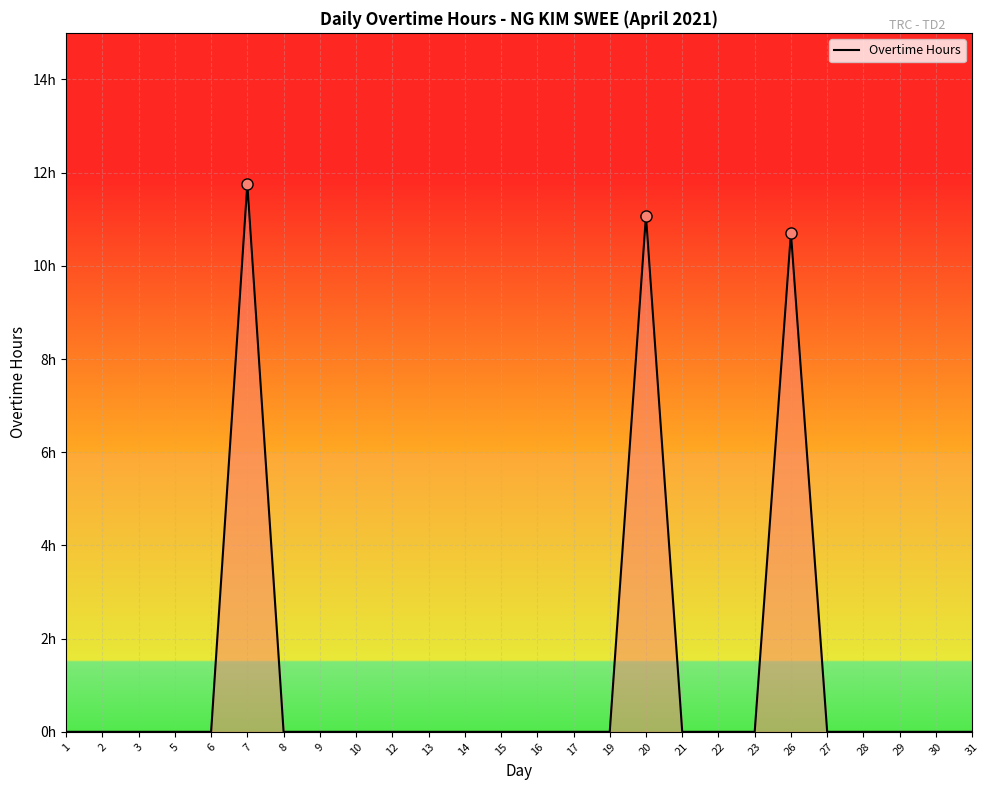

What is the difference between the second highest and minimum values?

11.1